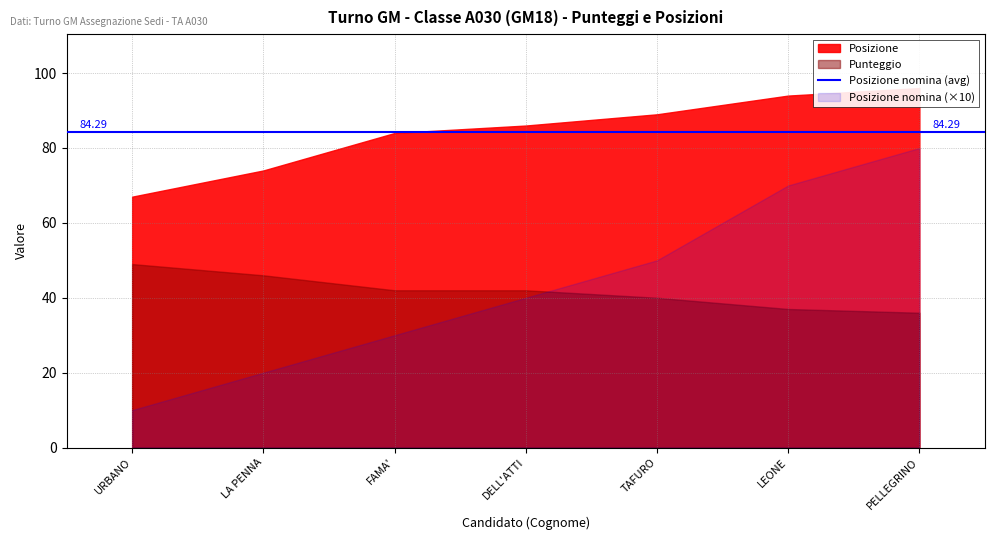

What value does the Posizione series have at FAMA'?

84